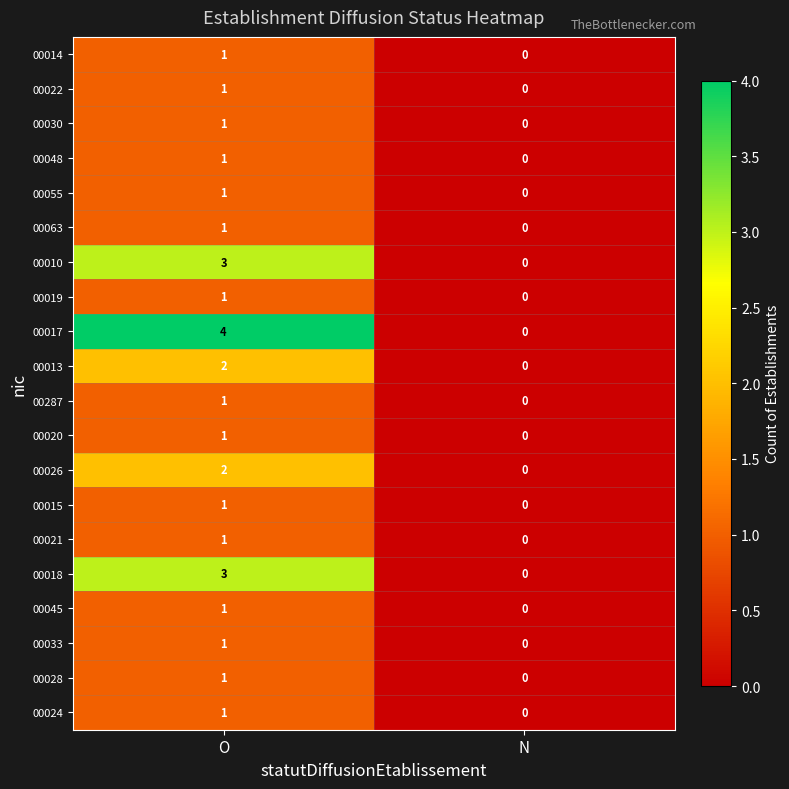

What is the spread (max minus min) of values at O?

3